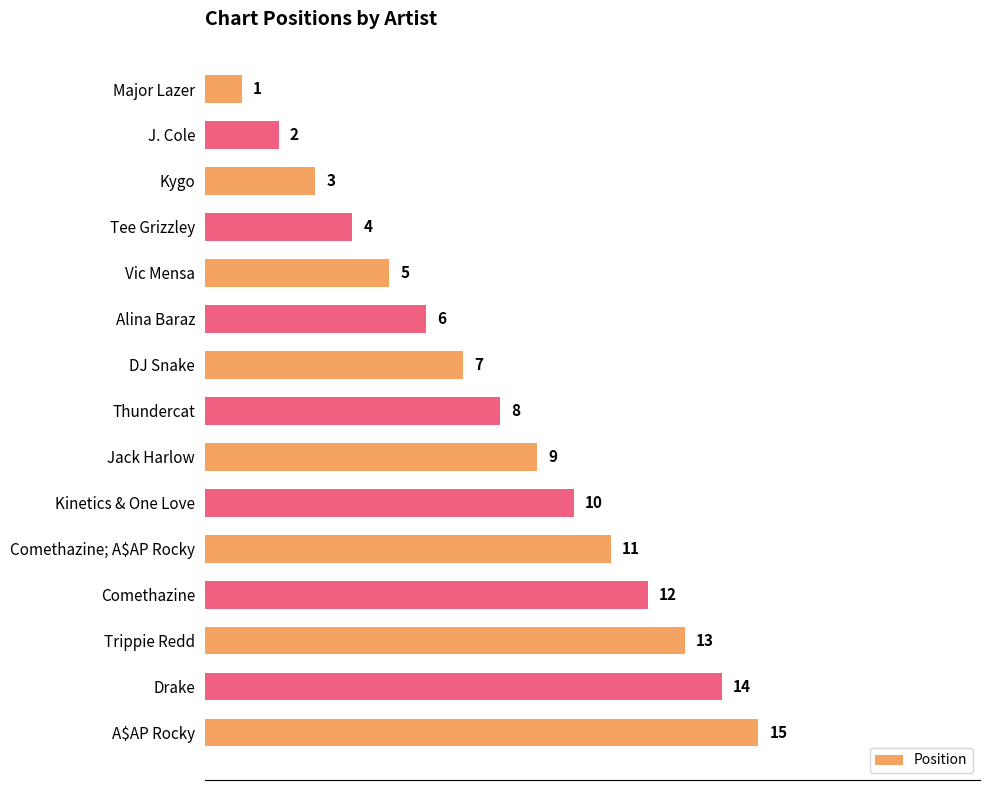

What value does the data have at Jack Harlow?

9